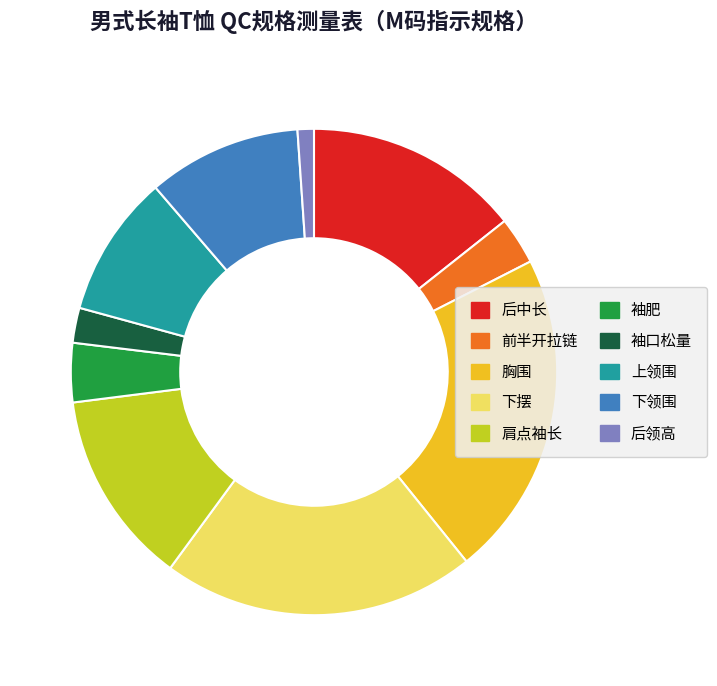

Which has a higher value, 袖肥 or 下摆?

下摆